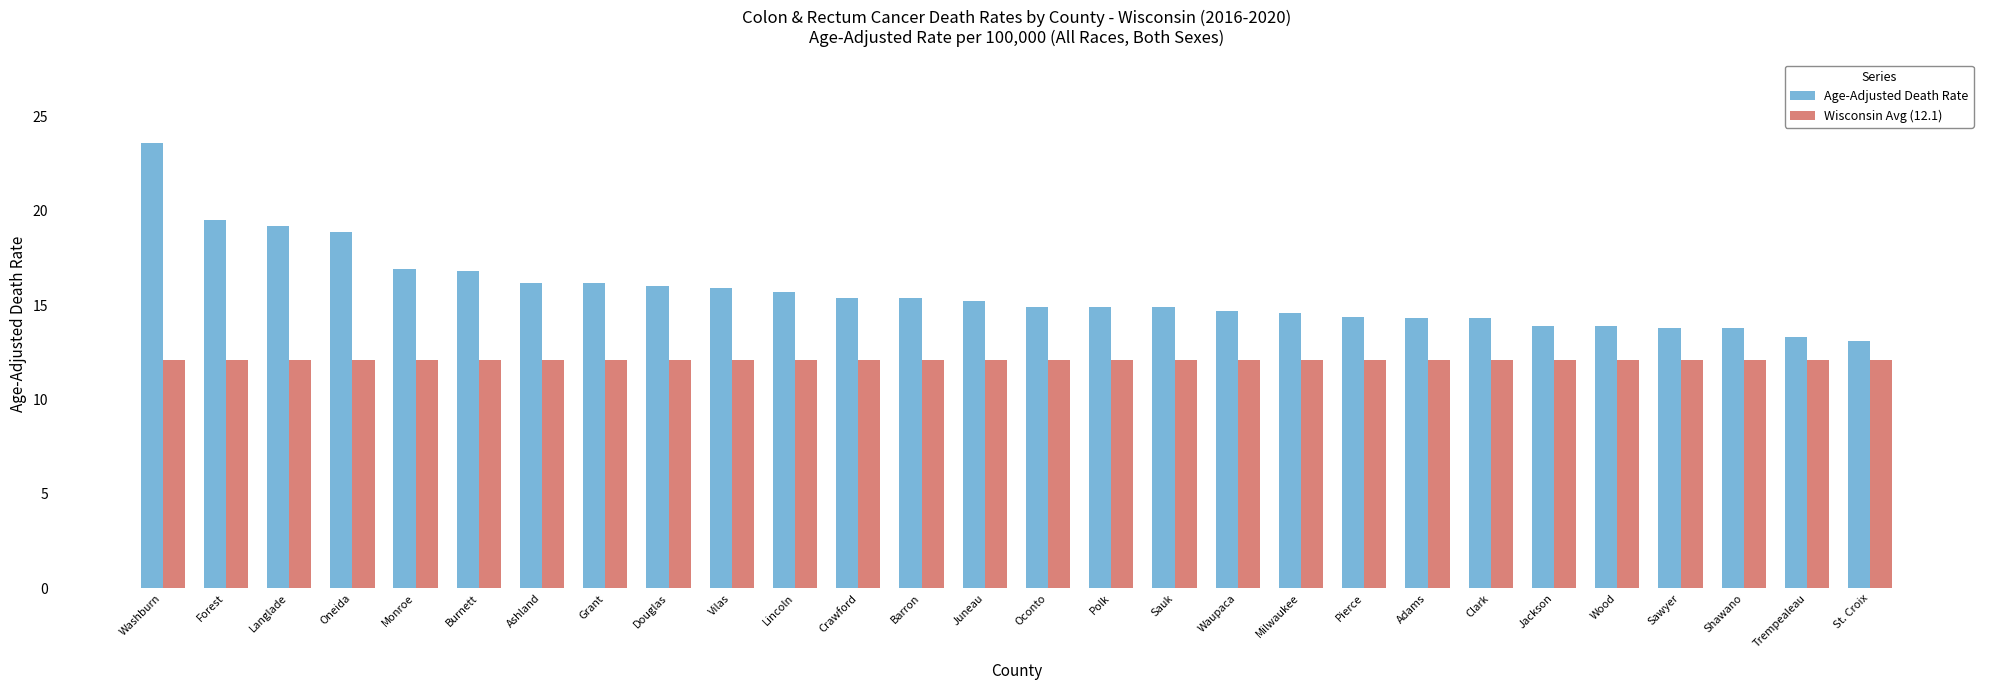

Are the bars horizontal?

No